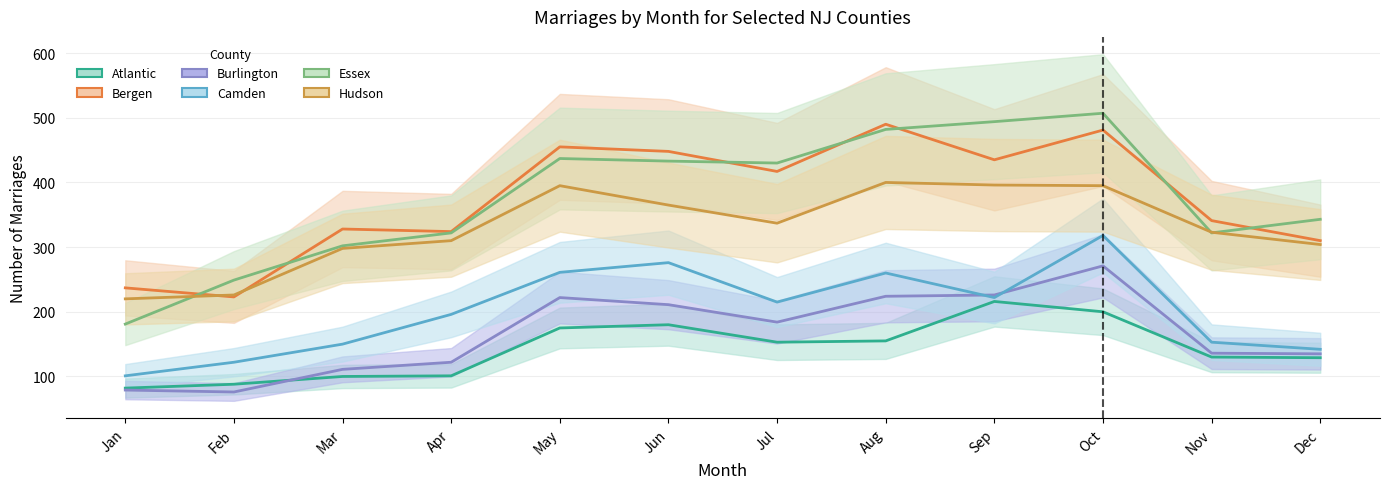

How many values in the Camden series are below 215?

6